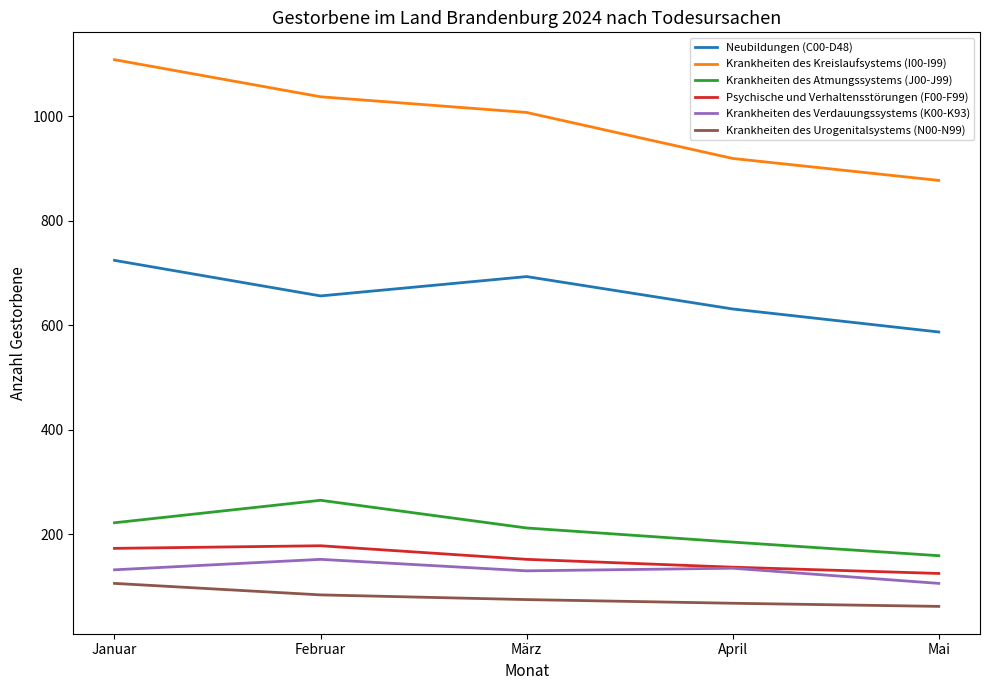

What is the total value across all series at April?

2075